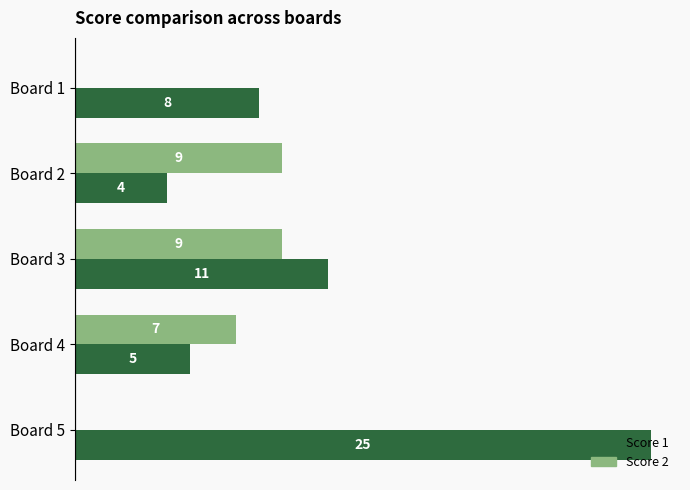

Between Board 2 and Board 3, which series saw the biggest shift?

Score 1